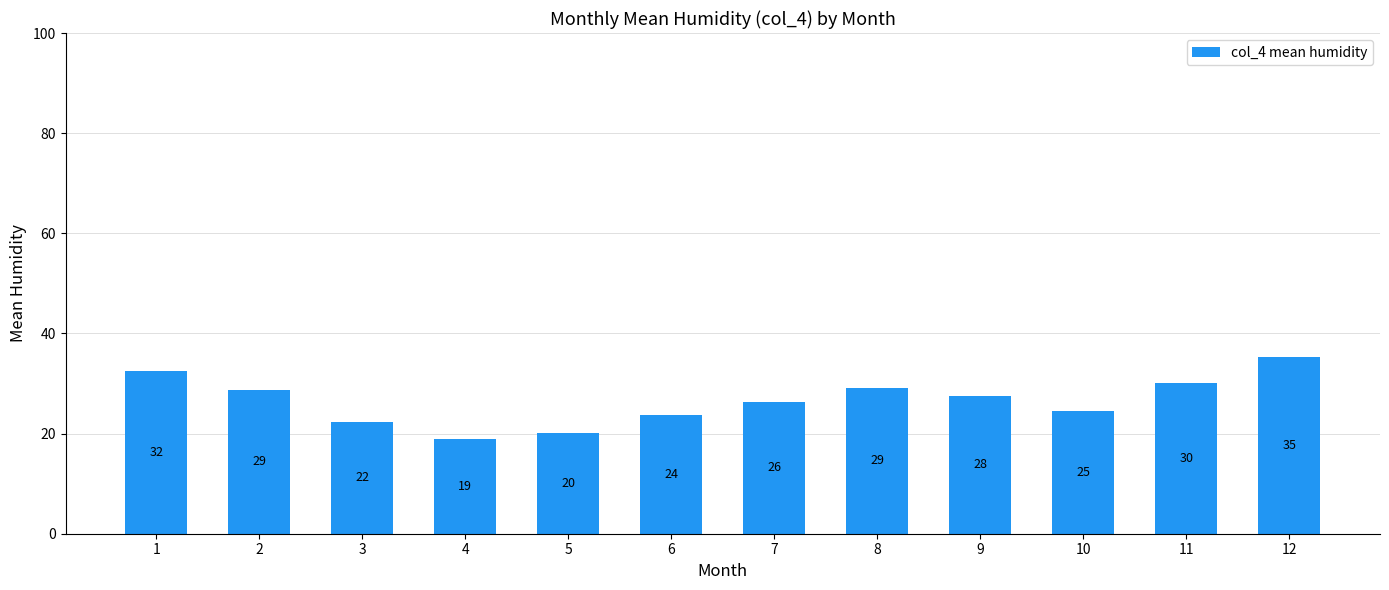

Reading left to right, what are all the values shown in this chart?

1=32.5	2=28.7	3=22.3	4=18.9	5=20.1	6=23.8	7=26.4	8=29.2	9=27.5	10=24.6	11=30.1	12=35.2